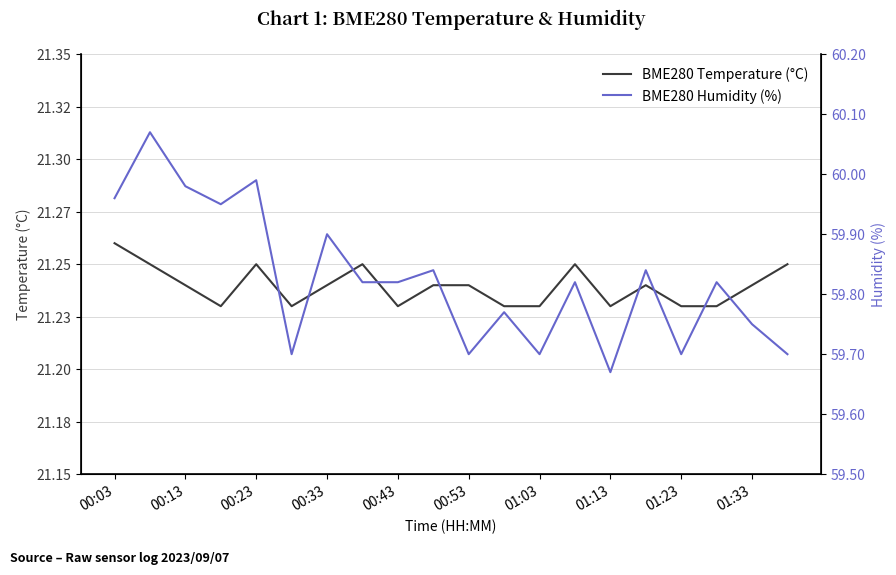

How many lines are shown in the chart?

2